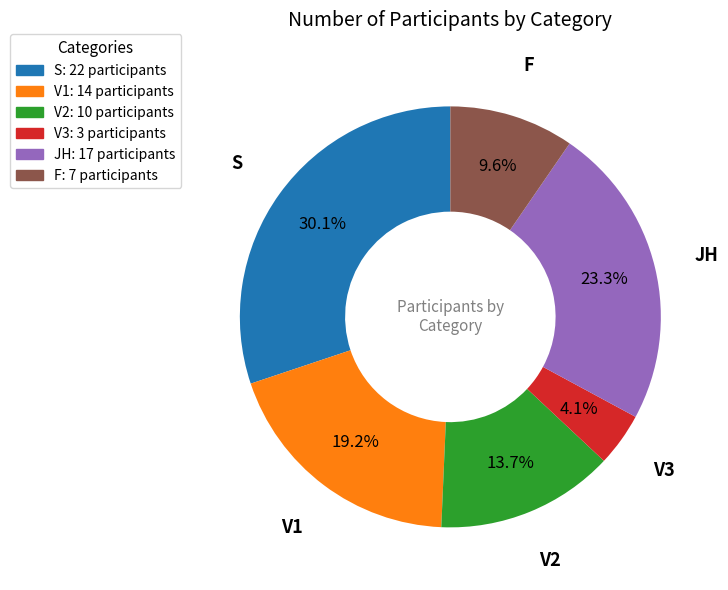

What percentage is NOT represented by V1?

80.8%